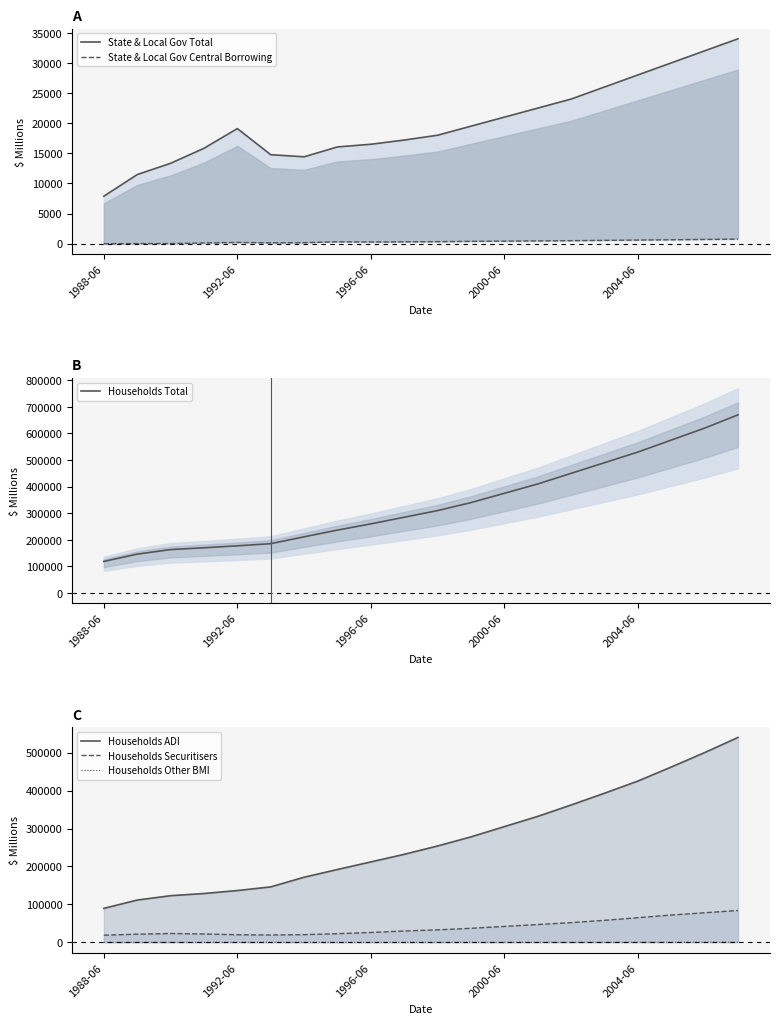

Reading left to right, transcribe all the data shown in this chart.

State & Local Gov Total: 7881	11471	13339	15834	19103	14770	14419	16059	16500	17200	18000	19500	21000	22500	24000	26000	28000	30000	32000	34000
State & Local Gov Central Borrowing: 0	20	28	121	212	148	172	313	280	310	340	390	420	460	500	550	600	650	700	750
Households Total: 118852	146182	163294	170128	177420	185546	211335	236619	260000	285000	310000	340000	375000	410000	450000	490000	530000	575000	620000	670000
Households ADI: 89600	111522	123000	128776	136541	146220	171677	192063	212000	232000	254000	278000	305000	332000	362000	393000	425000	462000	500000	540000
Households Securitisers: 19000	21507	23379	22061	20063	19393	20307	22859	26000	30000	33000	37000	42000	47000	52000	58000	65000	72000	78000	84000
Households Other BMI: 202	226	243	264	317	300	192	119	140	160	185	210	240	270	305	340	380	420	460	500